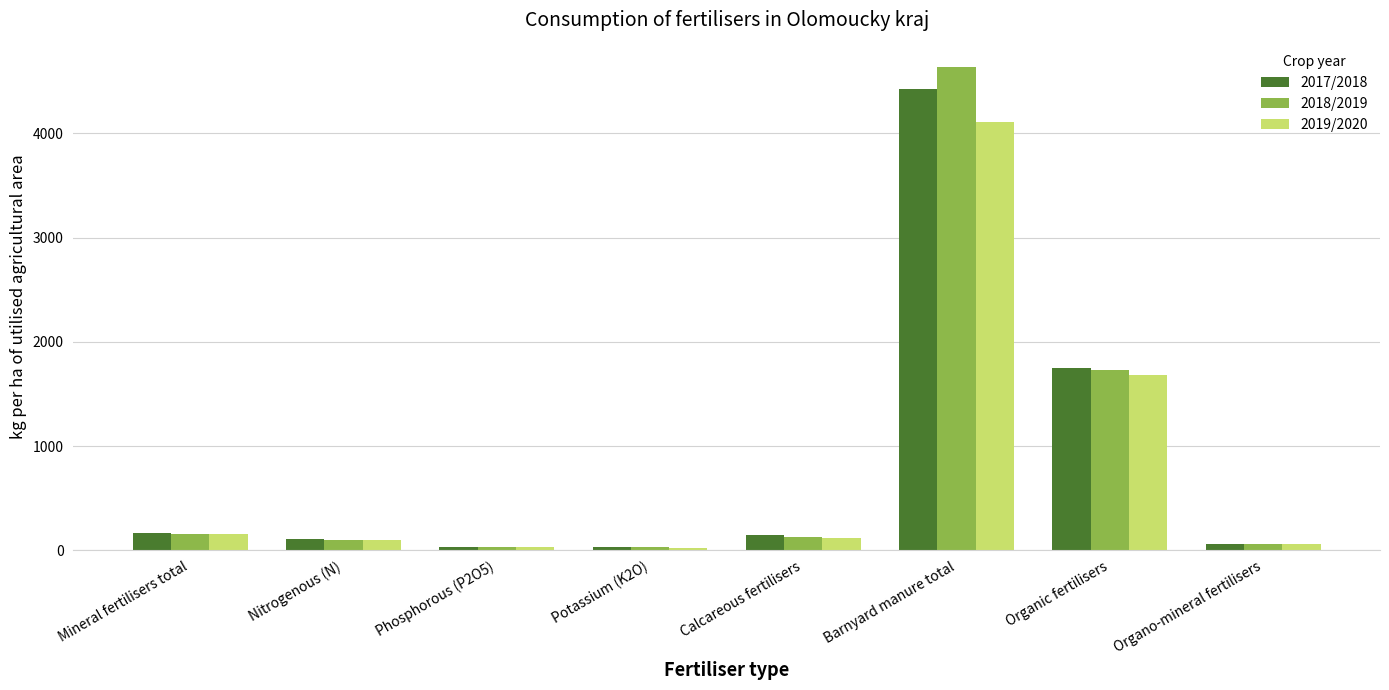

How many data points in 2019/2020 are above 115?

4